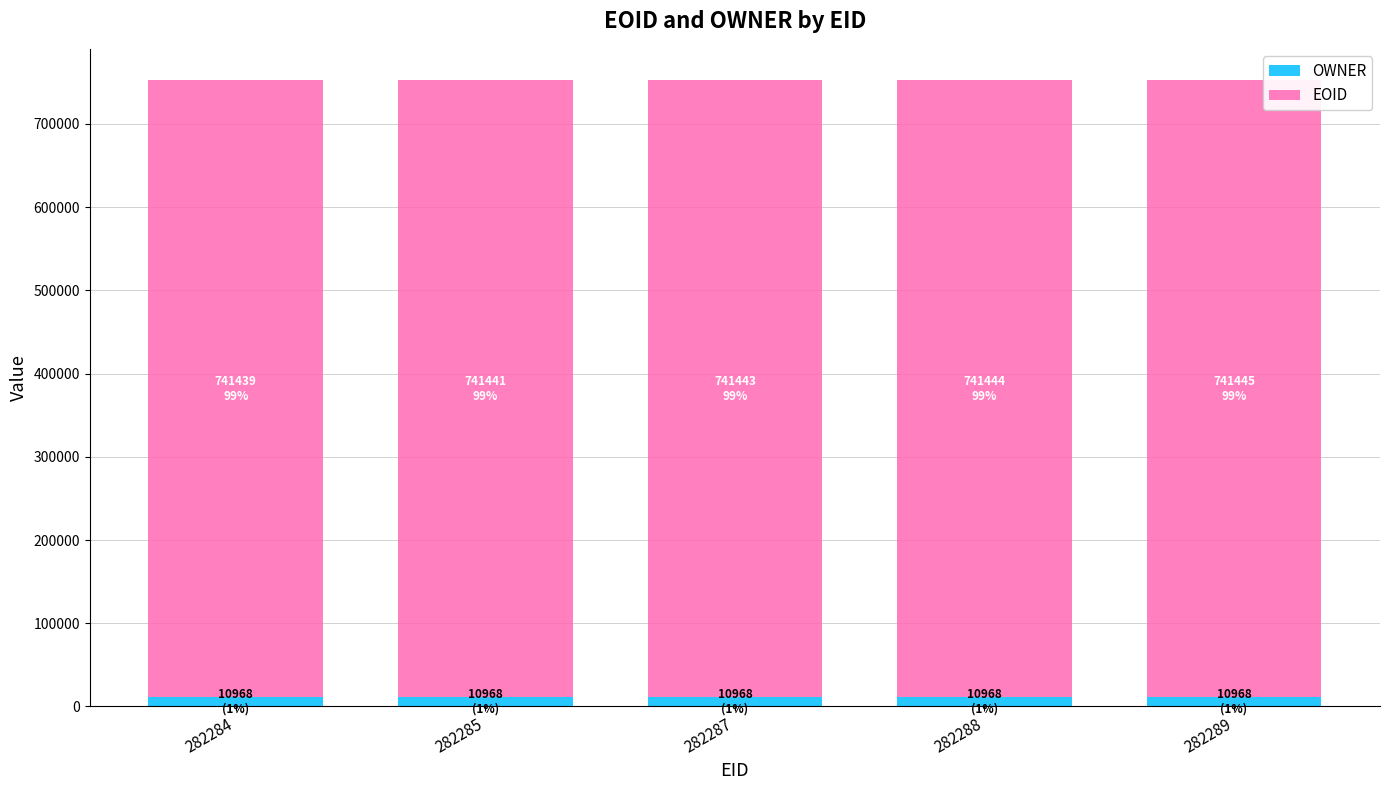

Reading right to left, transcribe the values for OWNER.

10968	10968	10968	10968	10968